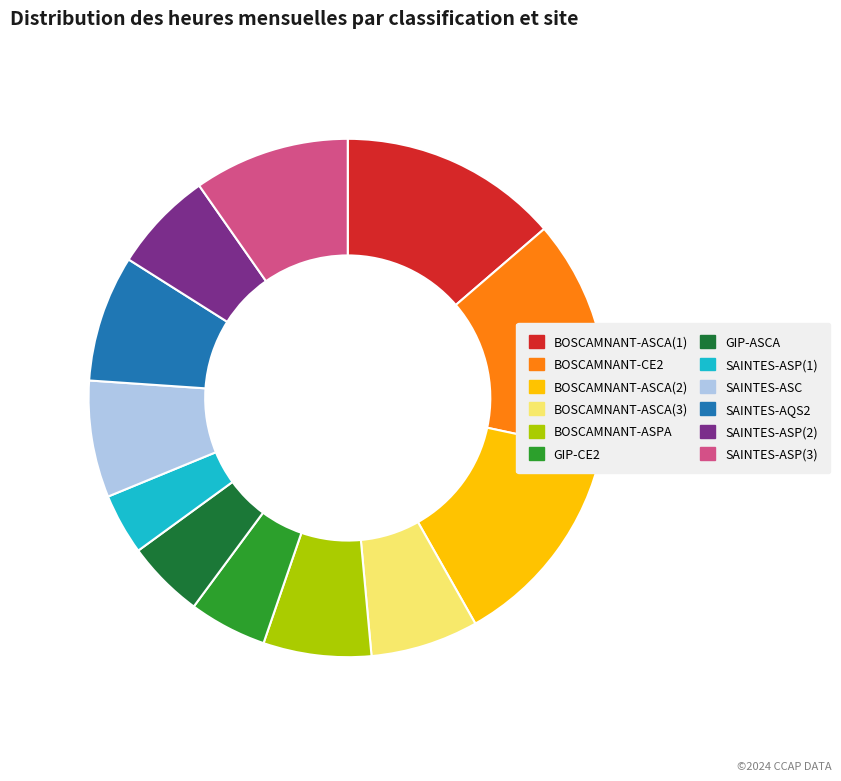

Count the number of slices in the pie.

12